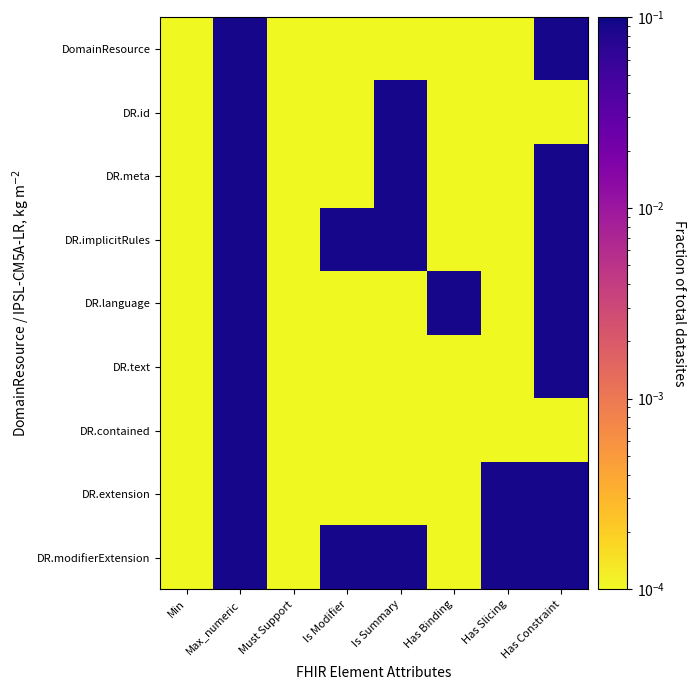

Reading left to right, extract all data points from this chart.

DomainResource: Min=0.0	Max_numeric=0.1	Must Support=0.0	Is Modifier=0.0	Is Summary=0.0	Has Binding=0.0	Has Slicing=0.0	Has Constraint=0.1
DR.id: Min=0.0	Max_numeric=0.1	Must Support=0.0	Is Modifier=0.0	Is Summary=0.1	Has Binding=0.0	Has Slicing=0.0	Has Constraint=0.0
DR.meta: Min=0.0	Max_numeric=0.1	Must Support=0.0	Is Modifier=0.0	Is Summary=0.1	Has Binding=0.0	Has Slicing=0.0	Has Constraint=0.1
DR.implicitRules: Min=0.0	Max_numeric=0.1	Must Support=0.0	Is Modifier=0.1	Is Summary=0.1	Has Binding=0.0	Has Slicing=0.0	Has Constraint=0.1
DR.language: Min=0.0	Max_numeric=0.1	Must Support=0.0	Is Modifier=0.0	Is Summary=0.0	Has Binding=0.1	Has Slicing=0.0	Has Constraint=0.1
DR.text: Min=0.0	Max_numeric=0.1	Must Support=0.0	Is Modifier=0.0	Is Summary=0.0	Has Binding=0.0	Has Slicing=0.0	Has Constraint=0.1
DR.contained: Min=0.0	Max_numeric=0.1	Must Support=0.0	Is Modifier=0.0	Is Summary=0.0	Has Binding=0.0	Has Slicing=0.0	Has Constraint=0.0
DR.extension: Min=0.0	Max_numeric=0.1	Must Support=0.0	Is Modifier=0.0	Is Summary=0.0	Has Binding=0.0	Has Slicing=0.1	Has Constraint=0.1
DR.modifierExtension: Min=0.0	Max_numeric=0.1	Must Support=0.0	Is Modifier=0.1	Is Summary=0.1	Has Binding=0.0	Has Slicing=0.1	Has Constraint=0.1